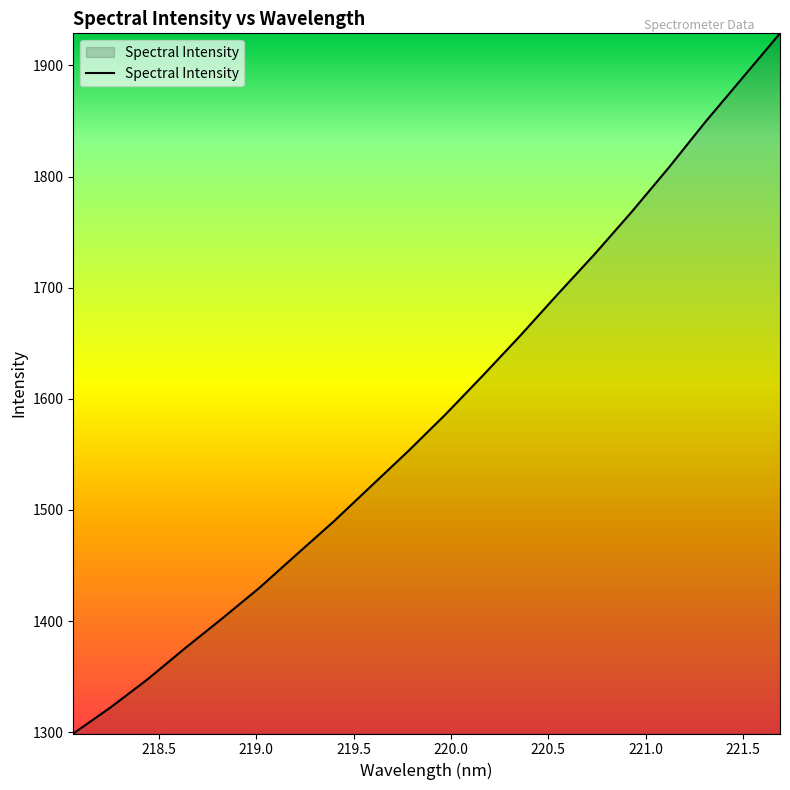

What is the difference between the maximum and minimum values?

630.0